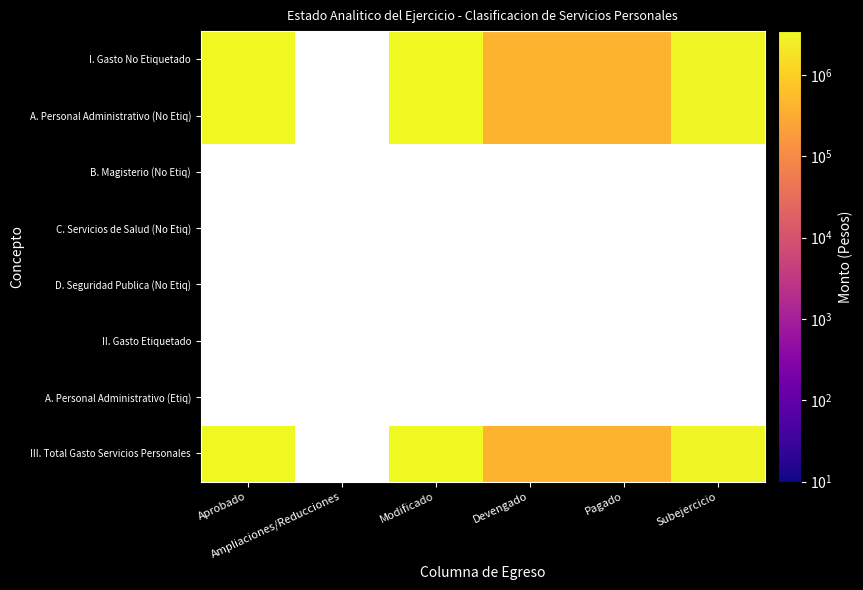

Count the number of categories in the chart.

6